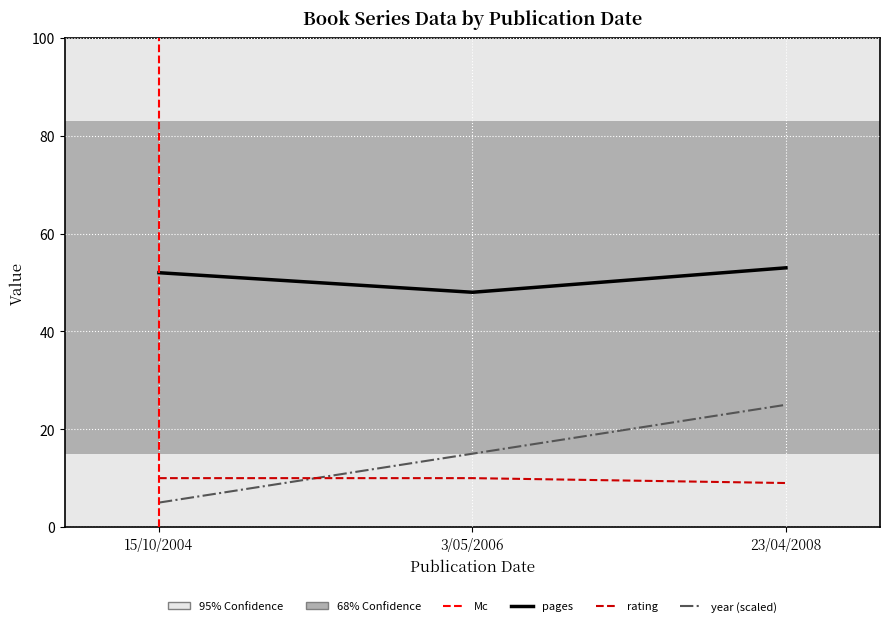

Rank the series at 3/05/2006 from lowest to highest value.

rating, year, pages